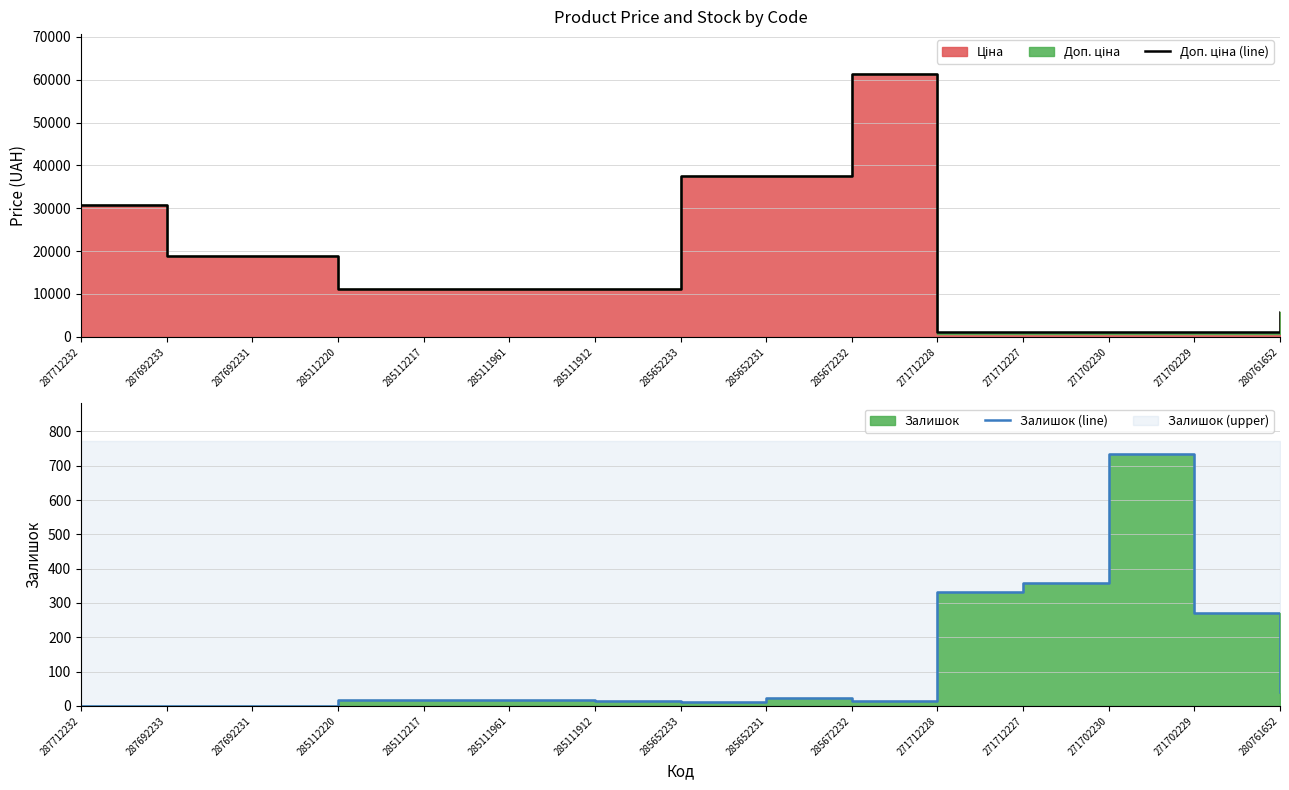

Where is Доп. ціна (line) nearest to the value 31257?

287712232